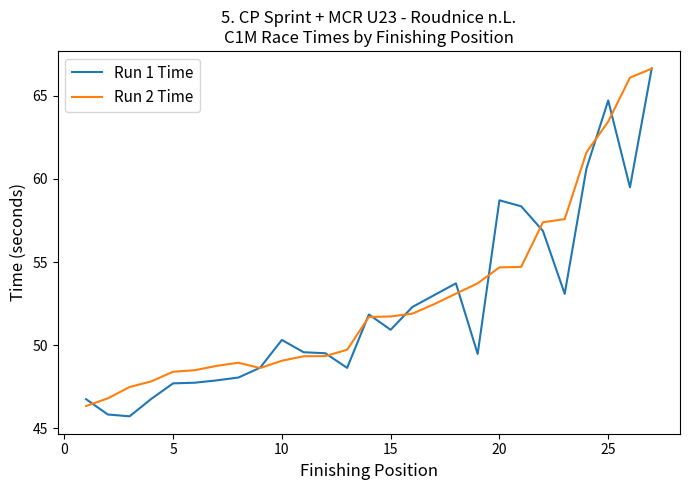

What is the lowest value of the Run 2 Time series?

46.4